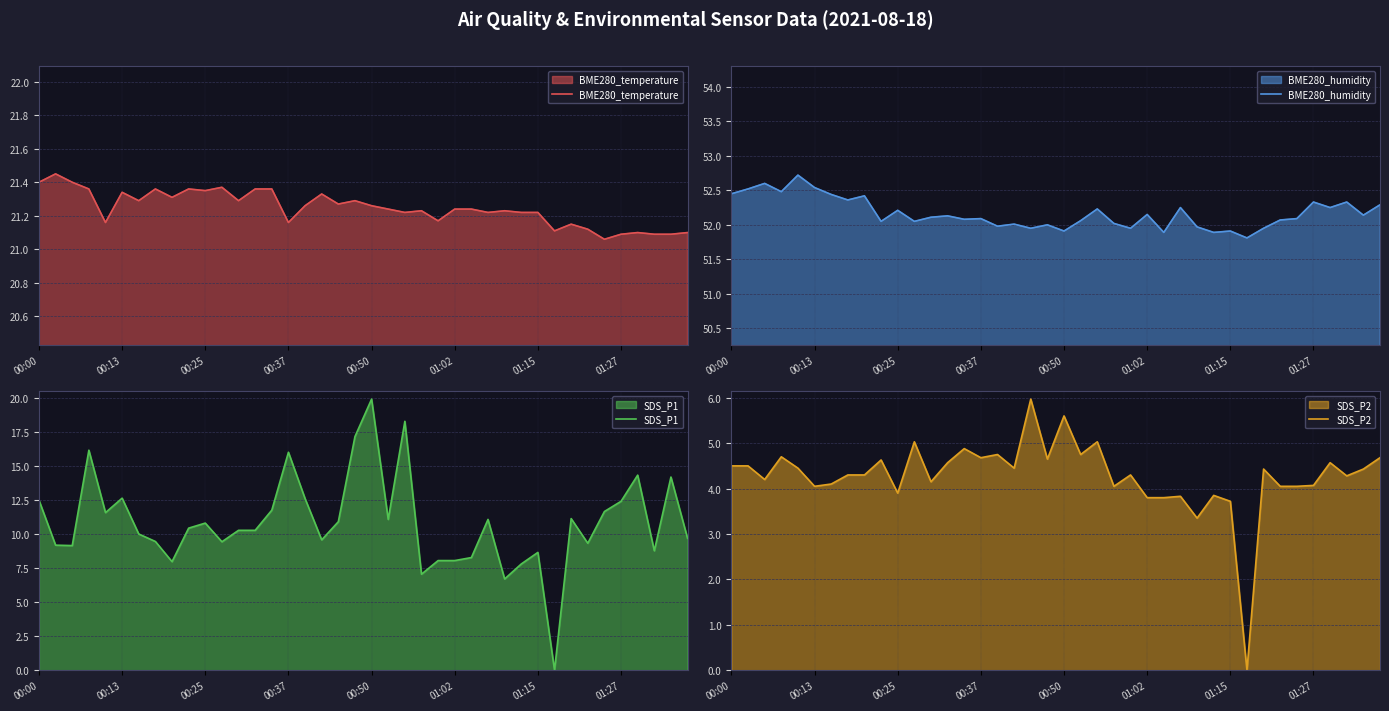

True or false: BME280_temperature has more than 1 interior local peaks.

True